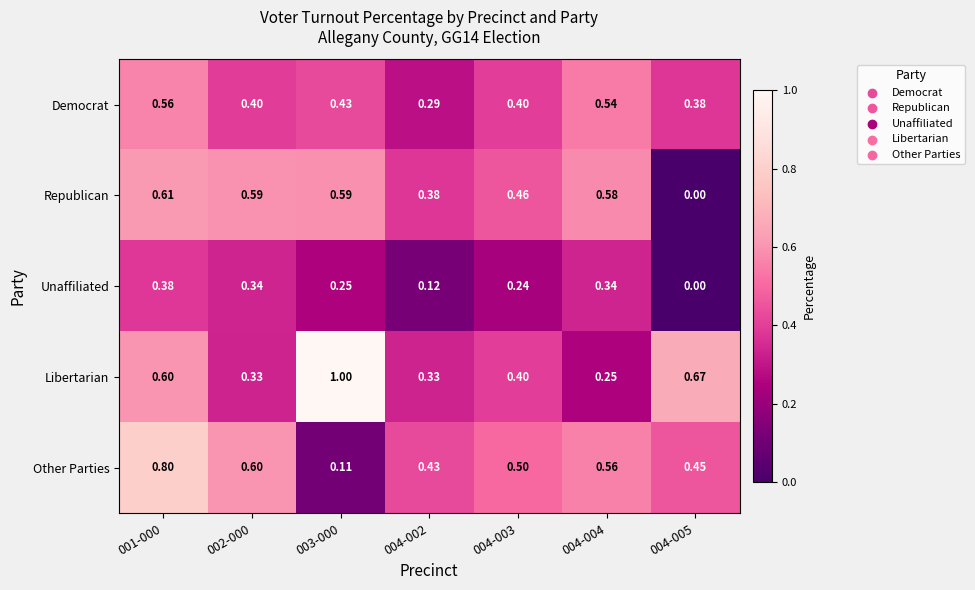

Which series has the largest total across all categories?

Libertarian